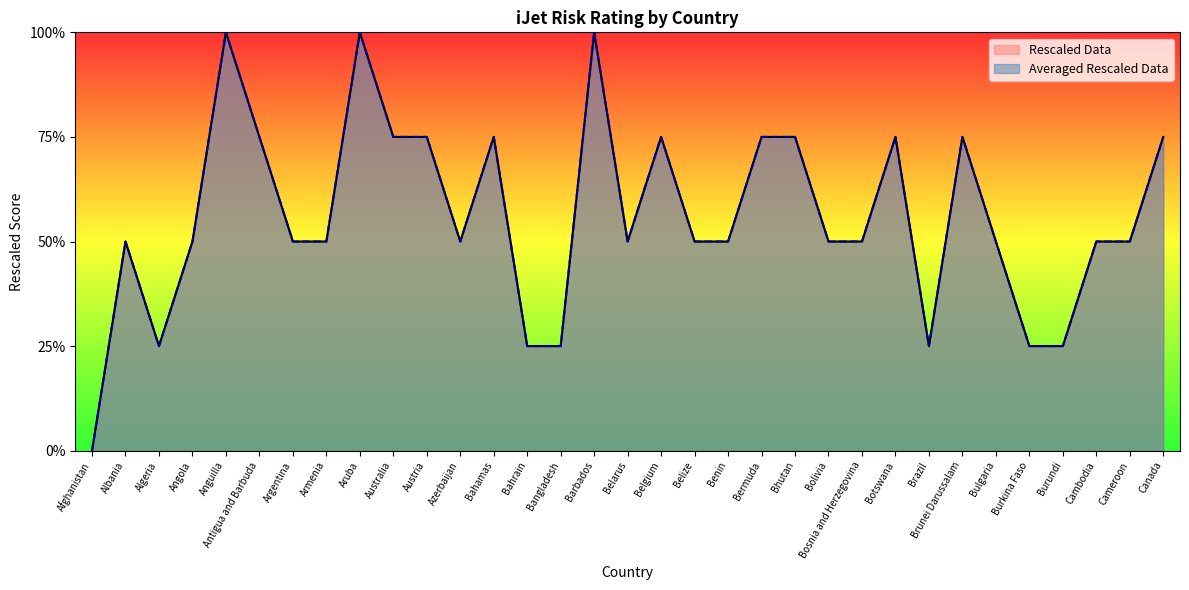

At how many categories does at least one series exceed 0?

32